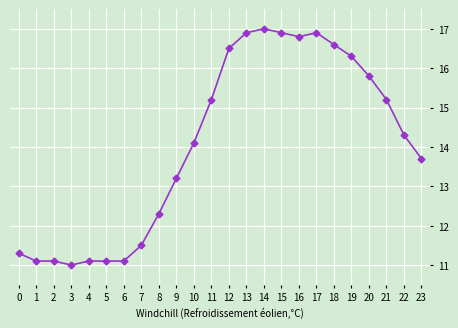

True or false: there are more than 0 points higher than both neighbors.

True